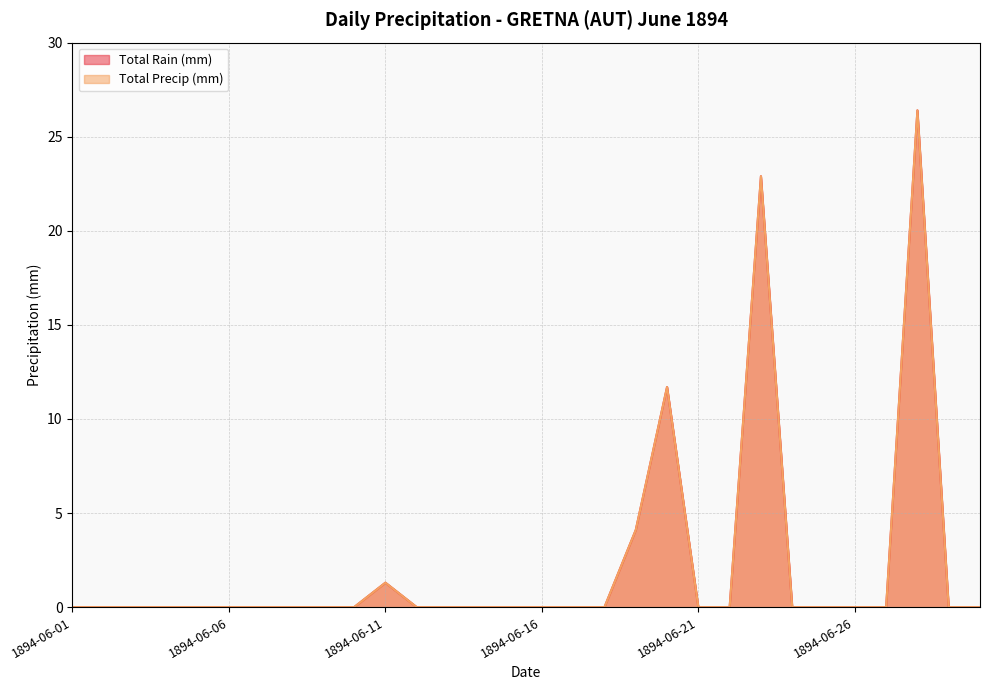

Reading left to right, list all the values displayed in this chart.

Total Rain (mm): 1894-06-01=0.0	1894-06-02=0.0	1894-06-03=0.0	1894-06-04=0.0	1894-06-05=0.0	1894-06-06=0.0	1894-06-07=0.0	1894-06-08=0.0	1894-06-09=0.0	1894-06-10=0.0	1894-06-11=1.3	1894-06-12=0.0	1894-06-13=0.0	1894-06-14=0.0	1894-06-15=0.0	1894-06-16=0.0	1894-06-17=0.0	1894-06-18=0.0	1894-06-19=4.1	1894-06-20=11.7	1894-06-21=0.0	1894-06-22=0.0	1894-06-23=22.9	1894-06-24=0.0	1894-06-25=0.0	1894-06-26=0.0	1894-06-27=0.0	1894-06-28=26.4	1894-06-29=0.0	1894-06-30=0.0
Total Precip (mm): 1894-06-01=0.0	1894-06-02=0.0	1894-06-03=0.0	1894-06-04=0.0	1894-06-05=0.0	1894-06-06=0.0	1894-06-07=0.0	1894-06-08=0.0	1894-06-09=0.0	1894-06-10=0.0	1894-06-11=1.3	1894-06-12=0.0	1894-06-13=0.0	1894-06-14=0.0	1894-06-15=0.0	1894-06-16=0.0	1894-06-17=0.0	1894-06-18=0.0	1894-06-19=4.1	1894-06-20=11.7	1894-06-21=0.0	1894-06-22=0.0	1894-06-23=22.9	1894-06-24=0.0	1894-06-25=0.0	1894-06-26=0.0	1894-06-27=0.0	1894-06-28=26.4	1894-06-29=0.0	1894-06-30=0.0